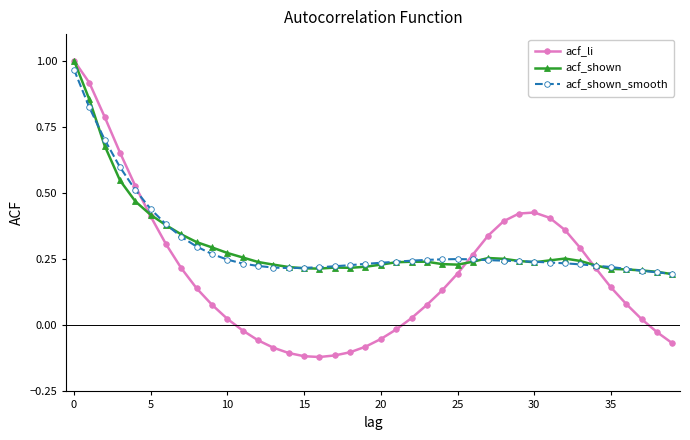

True or false: acf_shown and acf_li intersect in this chart.

True